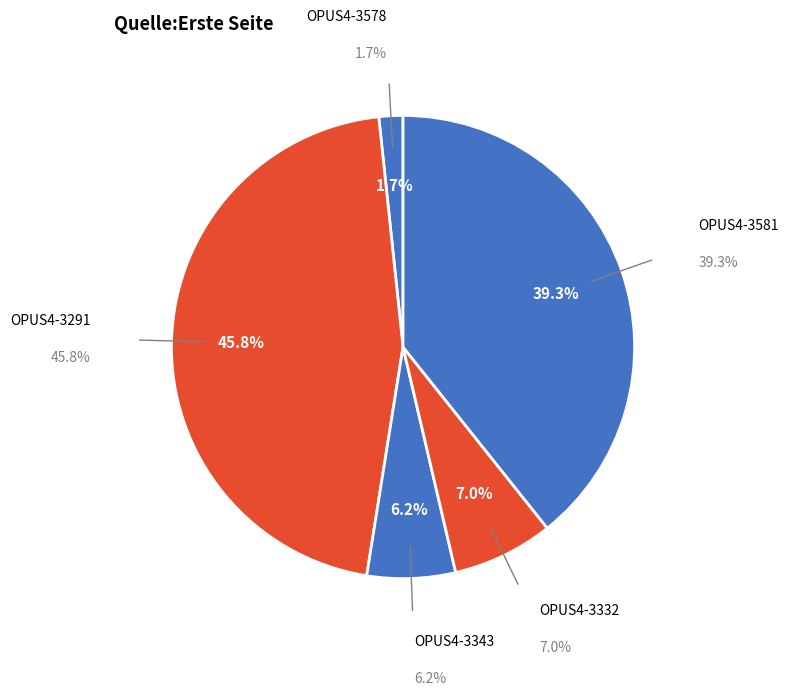

Is OPUS4-3343 the majority of the pie?

No